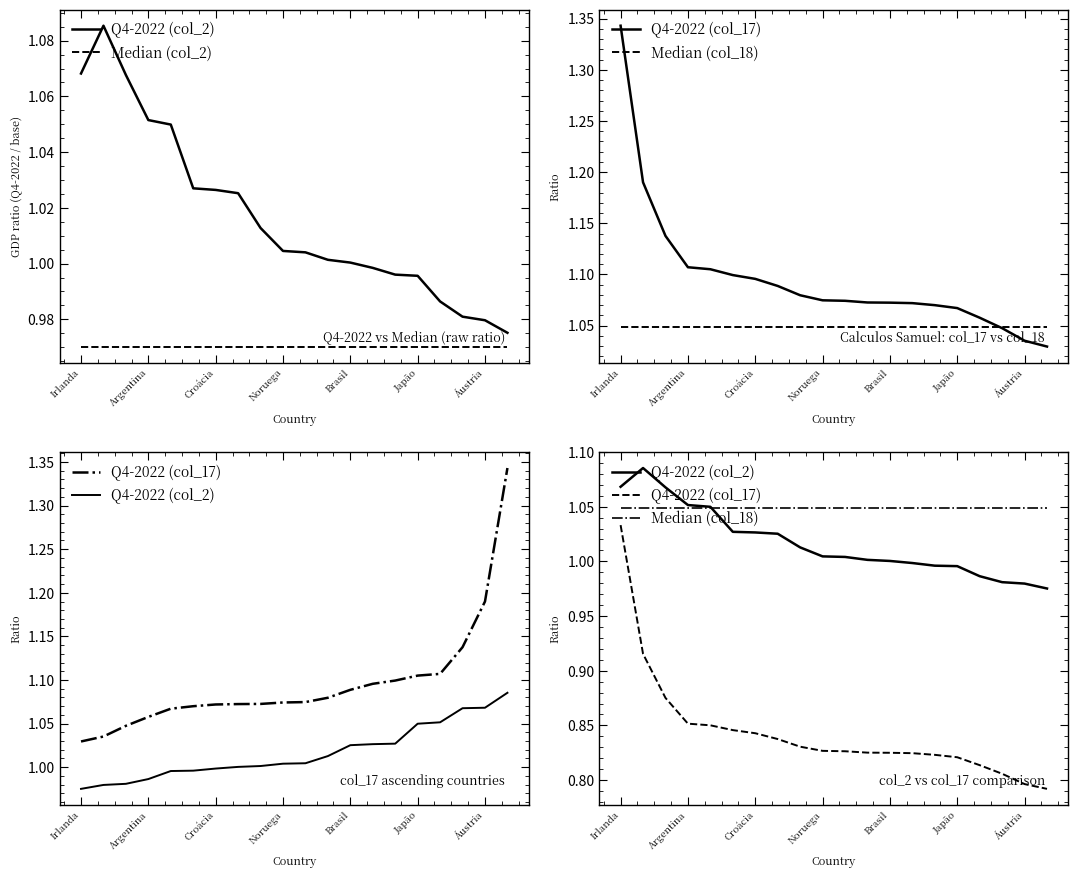

What is the spread (max minus min) of values at 13?

0.2